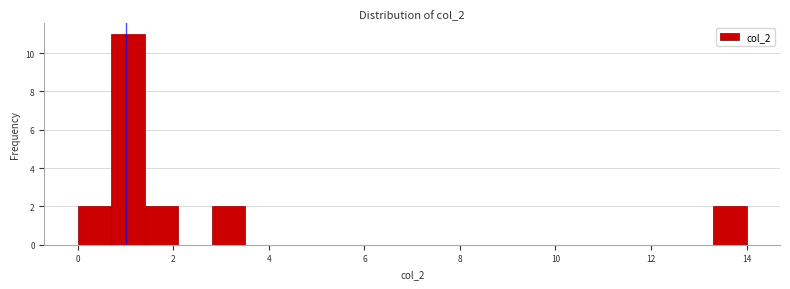

Read against the x-axis, roughly where is the centre of the tallest bar?

1.0